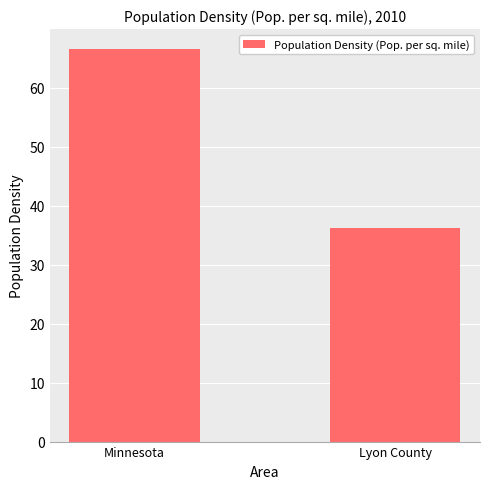

List the labels in order of value, largest first.

Minnesota, Lyon County